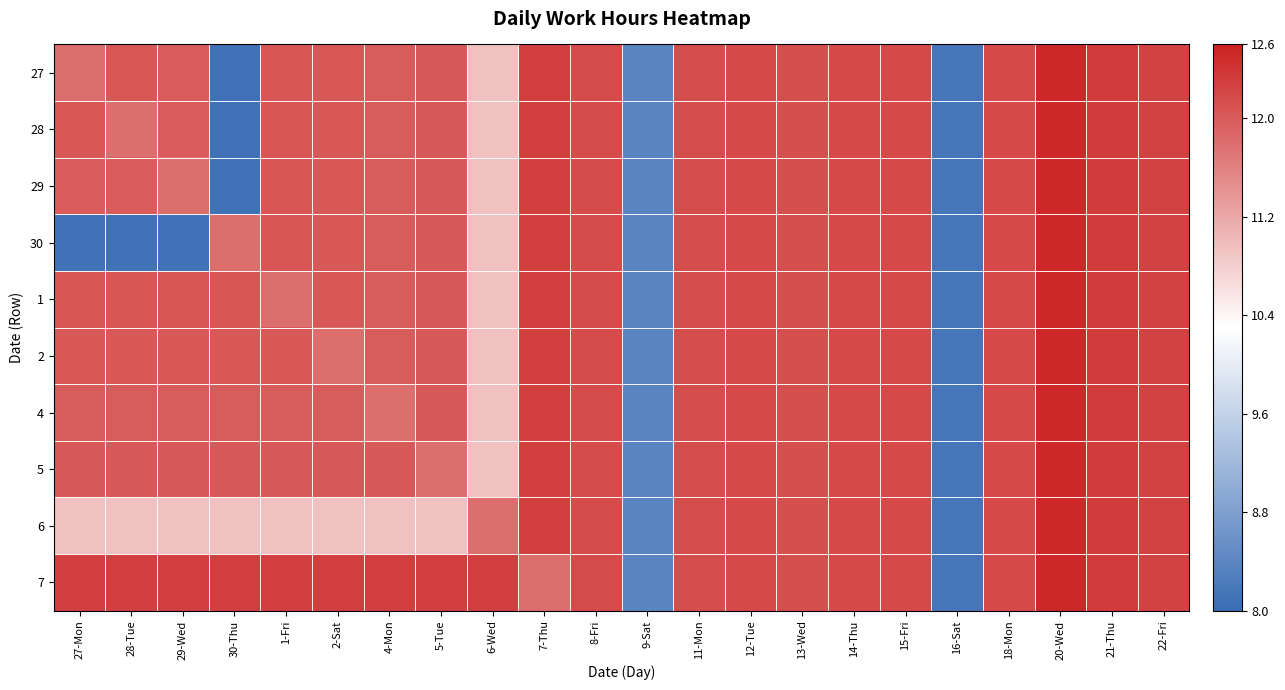

Which series has the largest total across all categories?

7